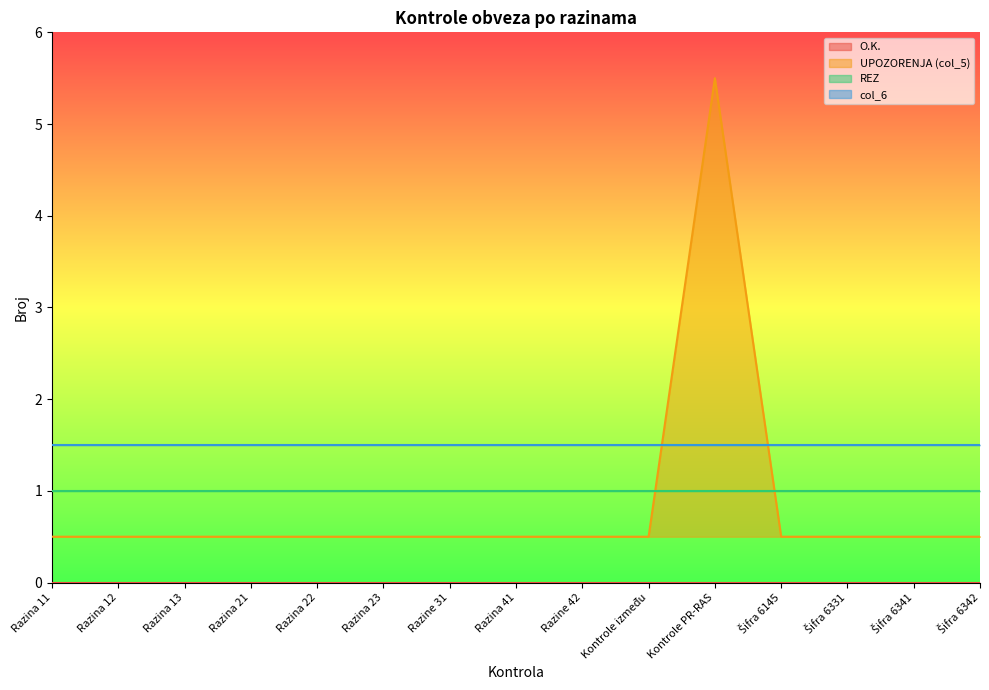

What is the label of the 6th point from the right?

Kontrole između